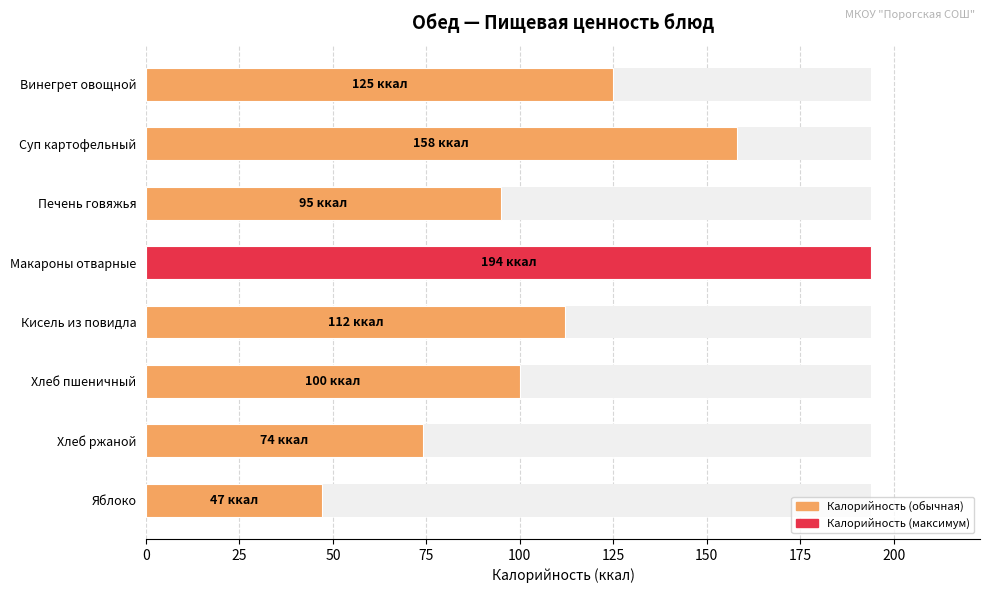

What is the greatest value displayed?

194